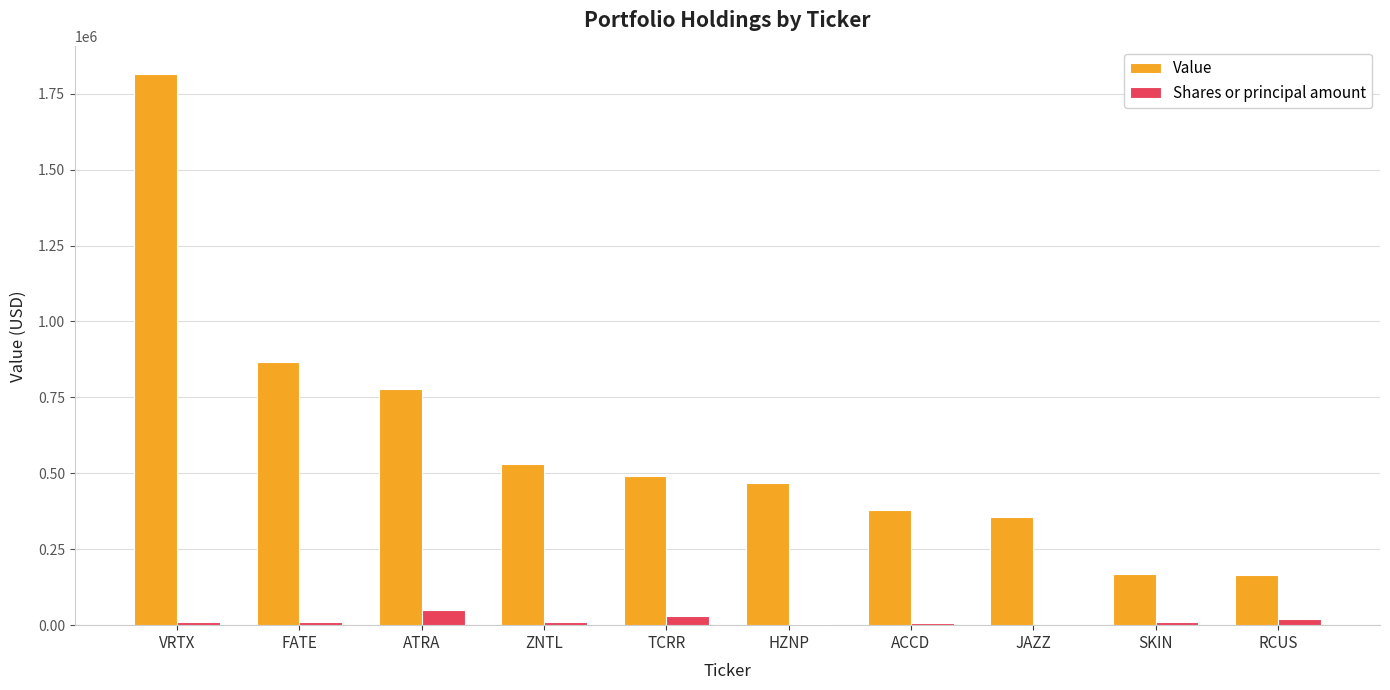

What is the approximate value of Value at ACCD, to the nearest 10?

380000